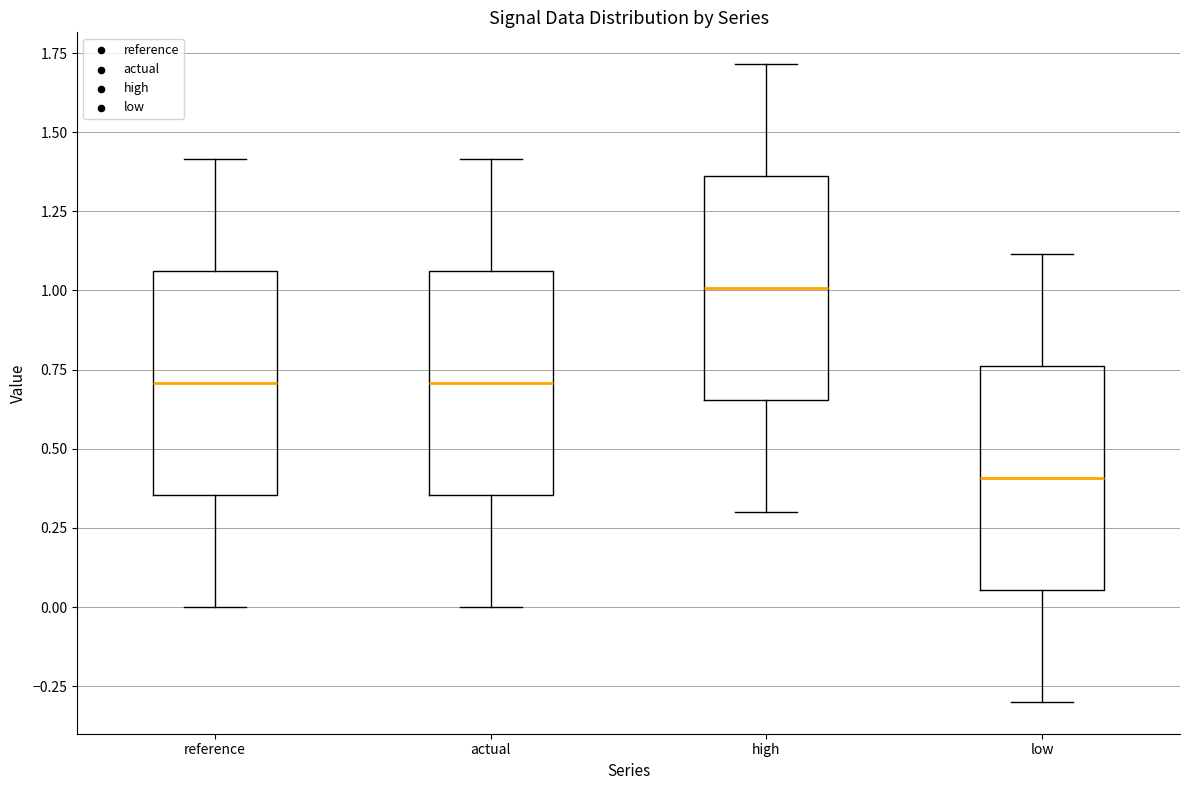

Reading left to right, transcribe this box plot: for each box, give where its median line is, the range the box spans, and where its two whiskers end, as read against the y-axis. The values are not printed on the chart, so give them approximately, as read against the axis.

reference: median 0.70, box 0.35 to 1.05, whiskers 0.00 to 1.40
actual: median 0.70, box 0.35 to 1.05, whiskers 0.00 to 1.40
high: median 1.00, box 0.65 to 1.35, whiskers 0.30 to 1.70
low: median 0.40, box 0.05 to 0.75, whiskers -0.30 to 1.10